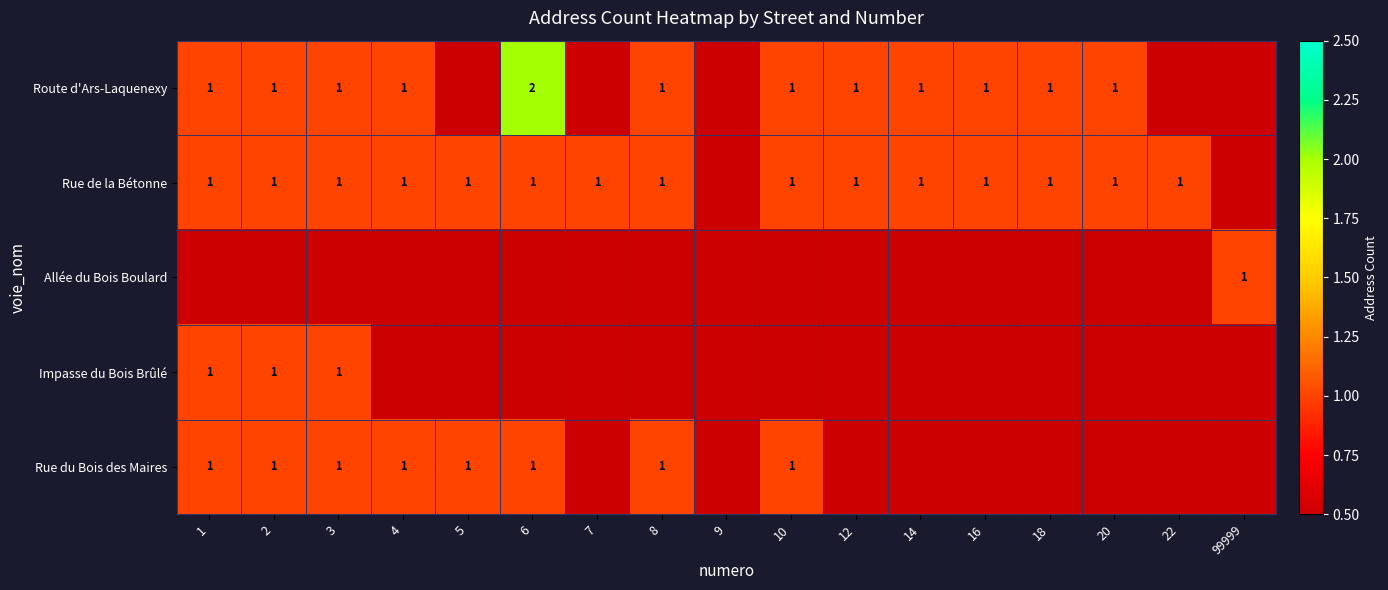

The value of Rue de la Bétonne at 8 is 1. True or false?

True